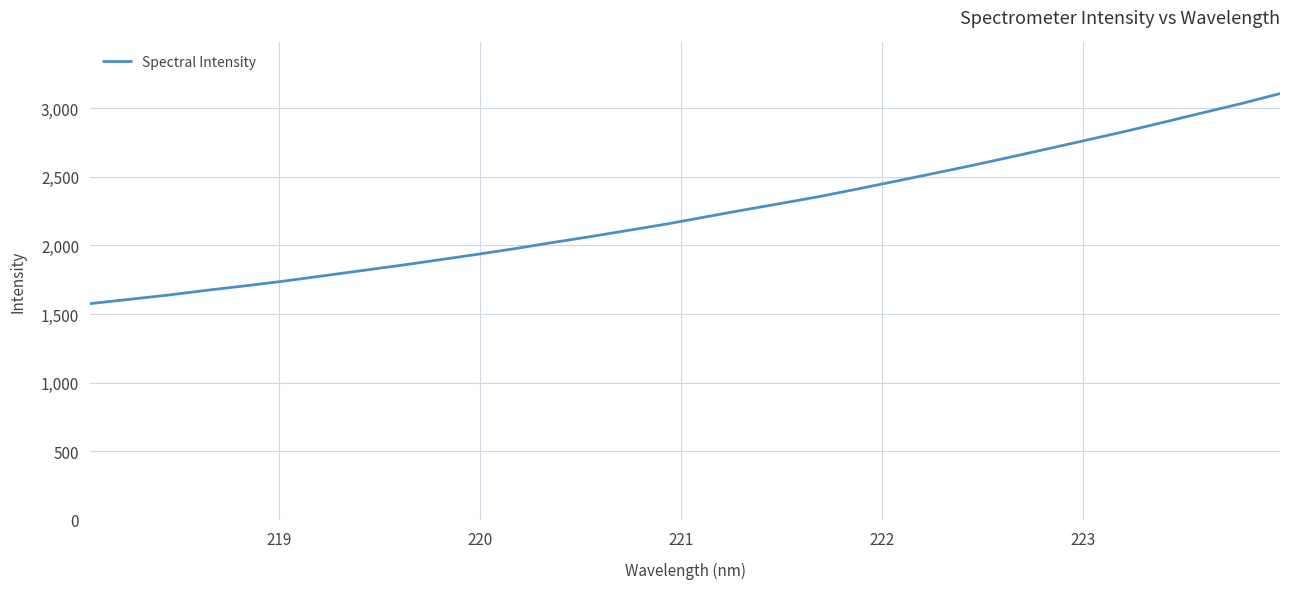

What is the difference between the maximum and minimum values?

1530.9